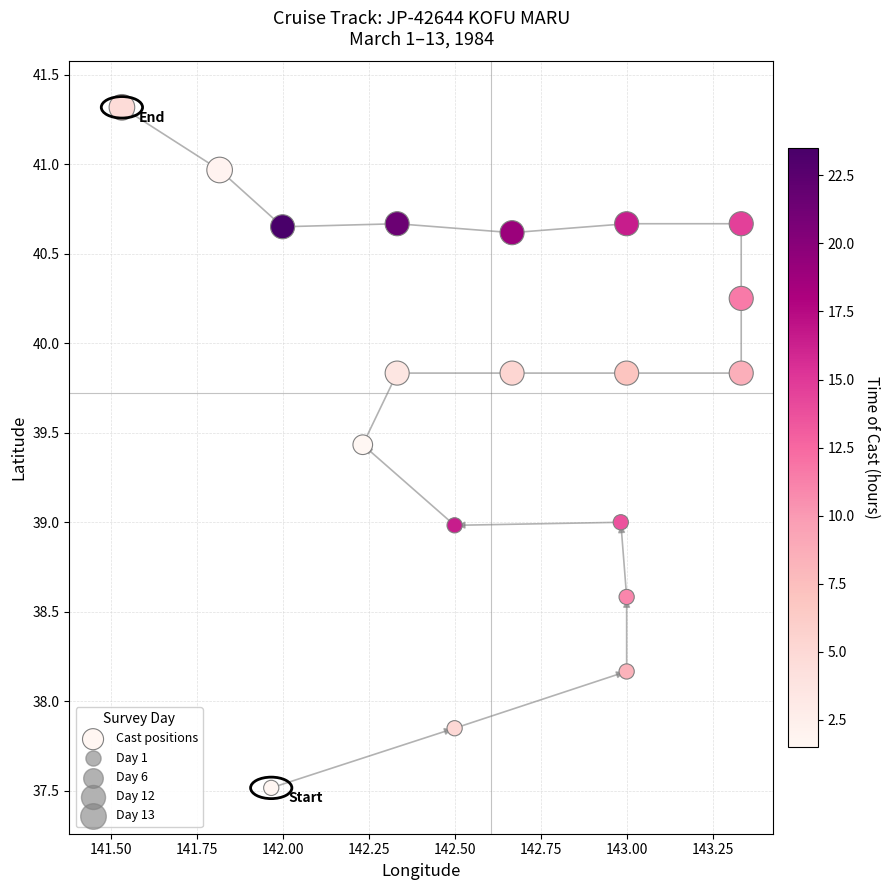

What is the range of X values (max minus min)?

1.8